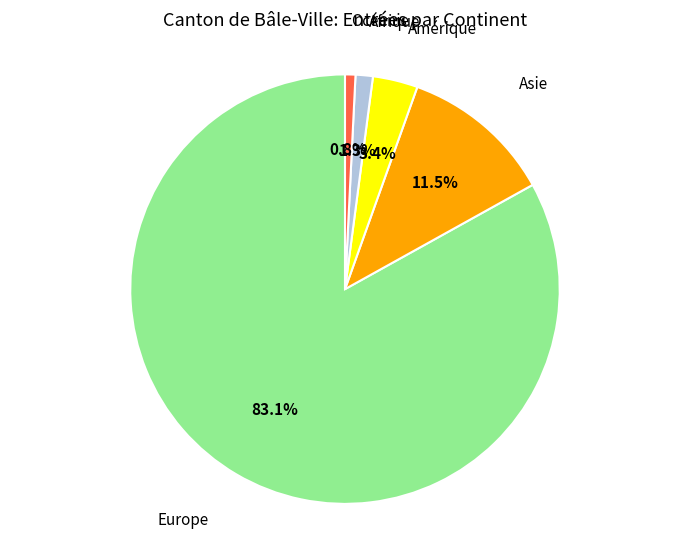

Is there any slice that represents more than half of the pie?

Yes